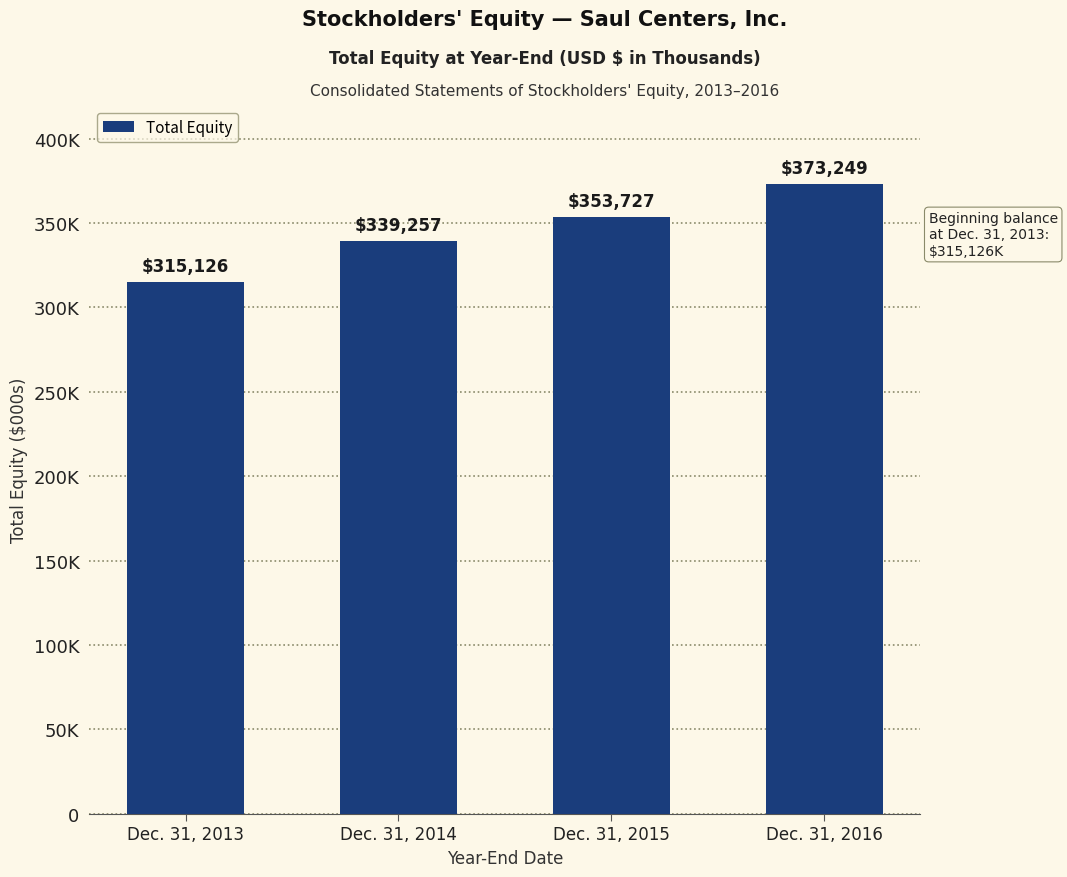

Does the chart contain any negative values?

No